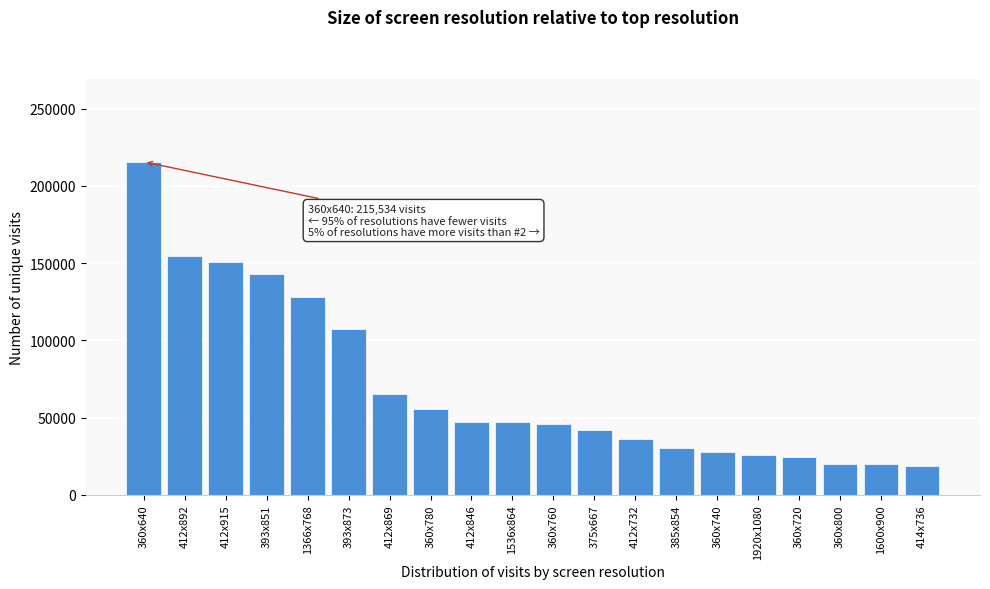

What is the value of the 19th bar from the left?

20082